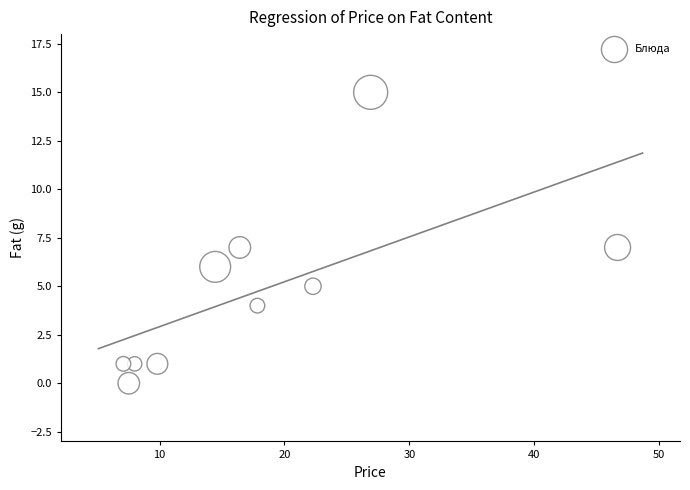

What is the average Y value?

5